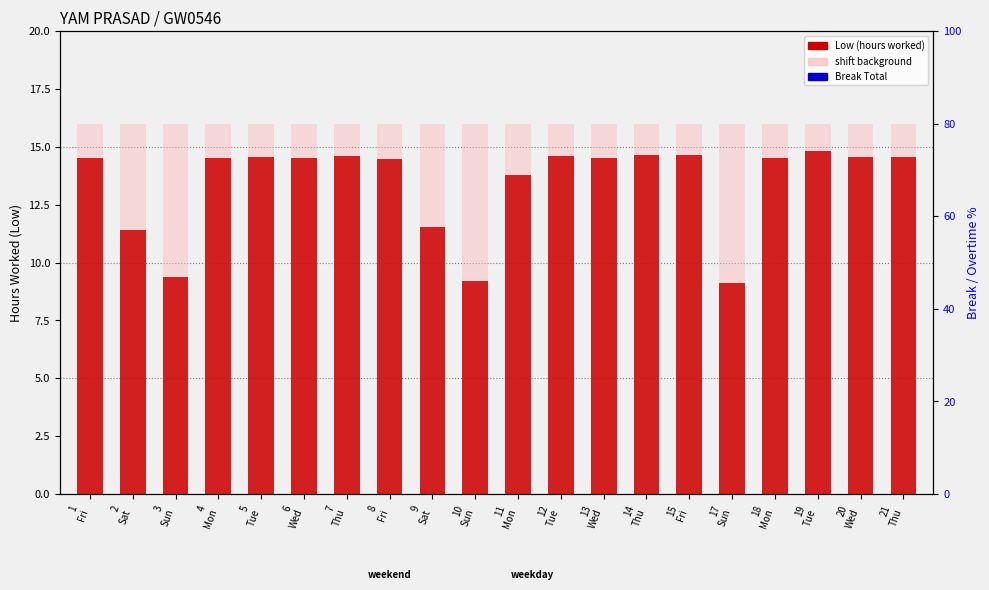

What is the maximum value shown in the chart?

16.0